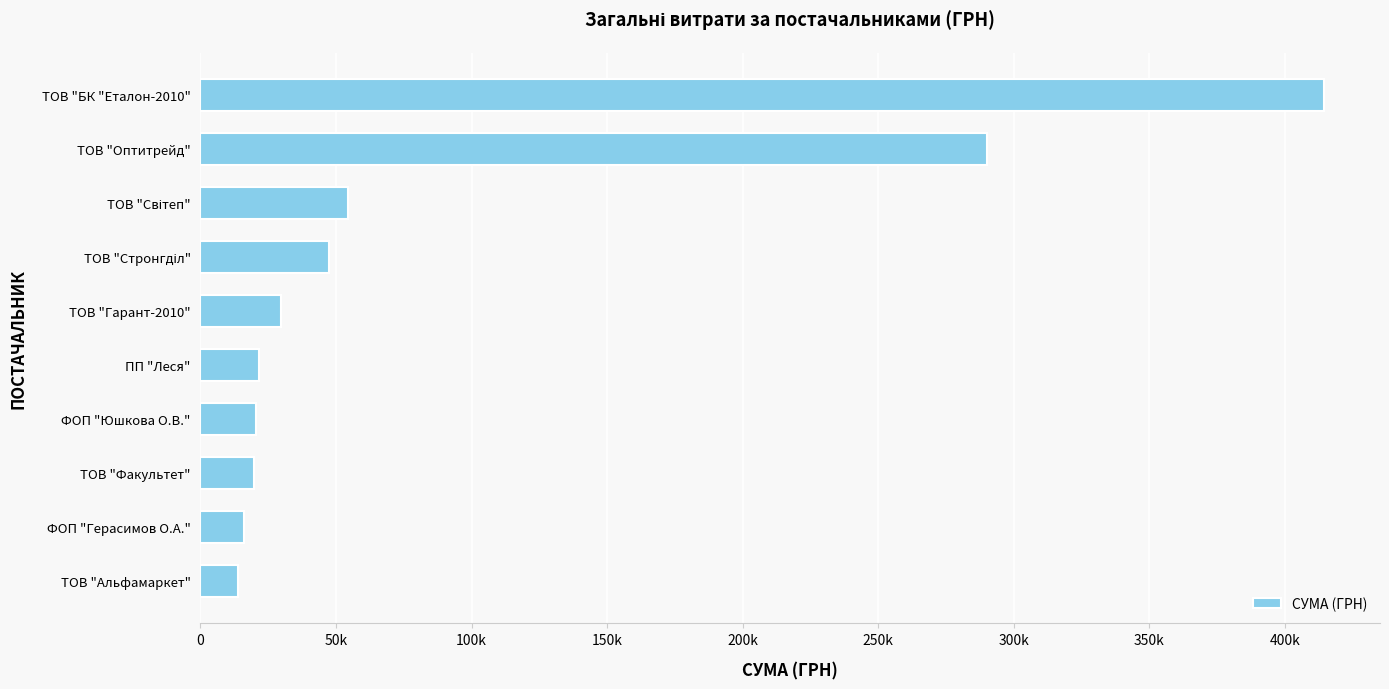

What is the greatest value displayed?

414430.6